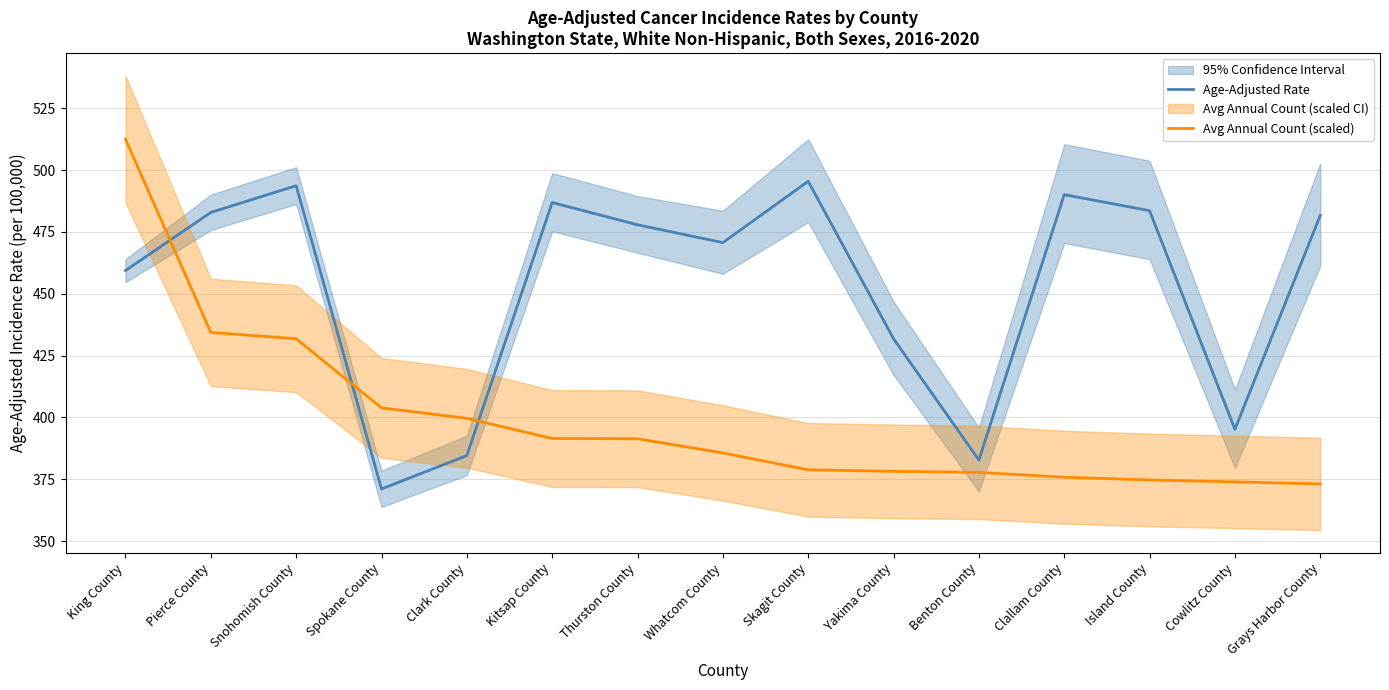

Rank the series by their maximum value, from highest to lowest.

Avg Annual Count (scaled), Age-Adjusted Rate